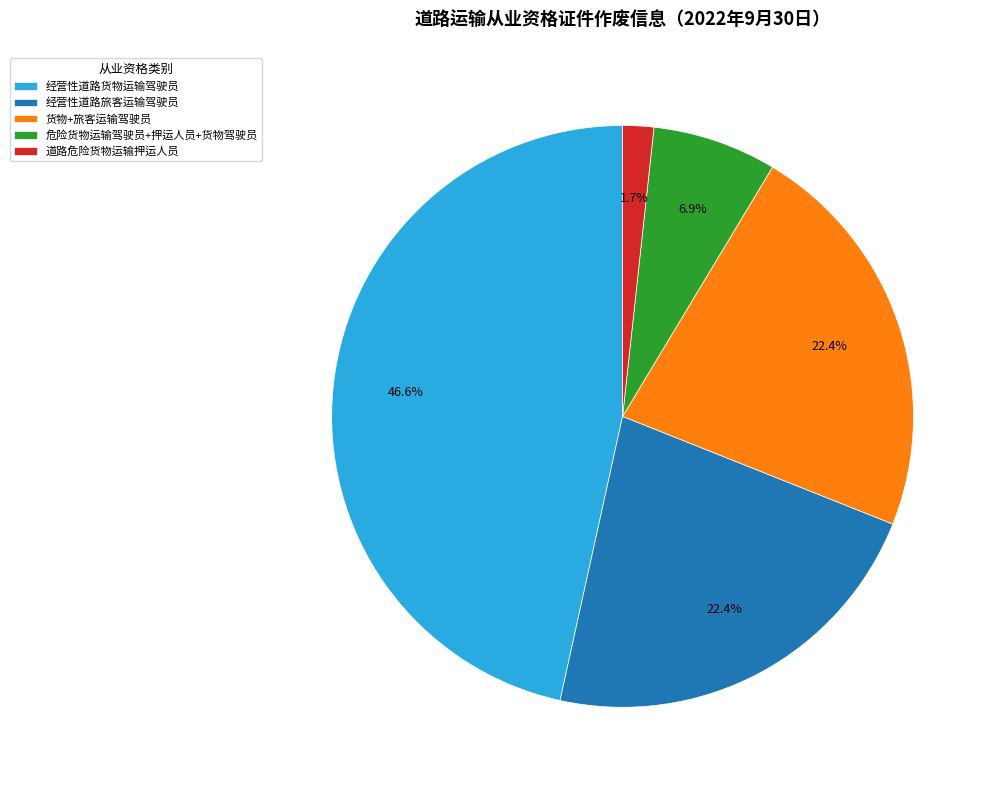

To the nearest percent, what is the average slice percentage?

20%